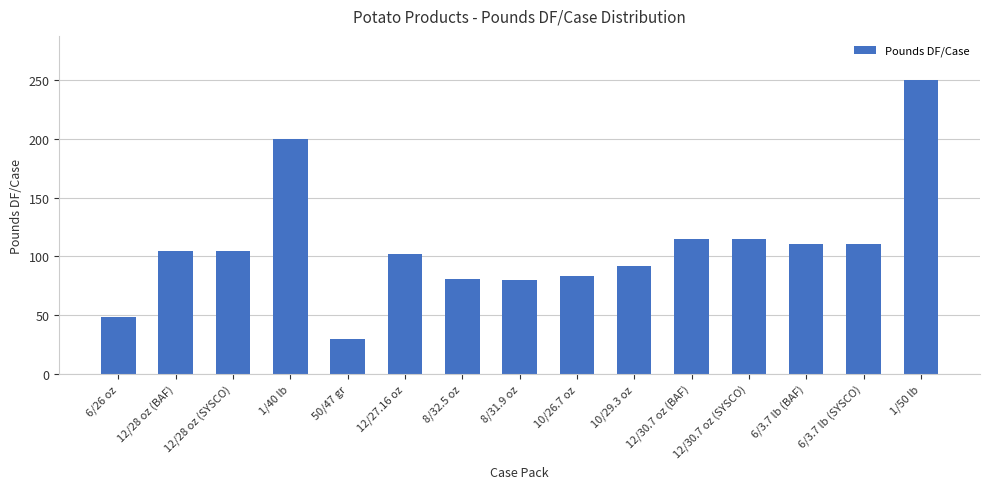

Approximately how many times larger is the value at 10/29.3 oz compared to 1/50 lb?

0.4